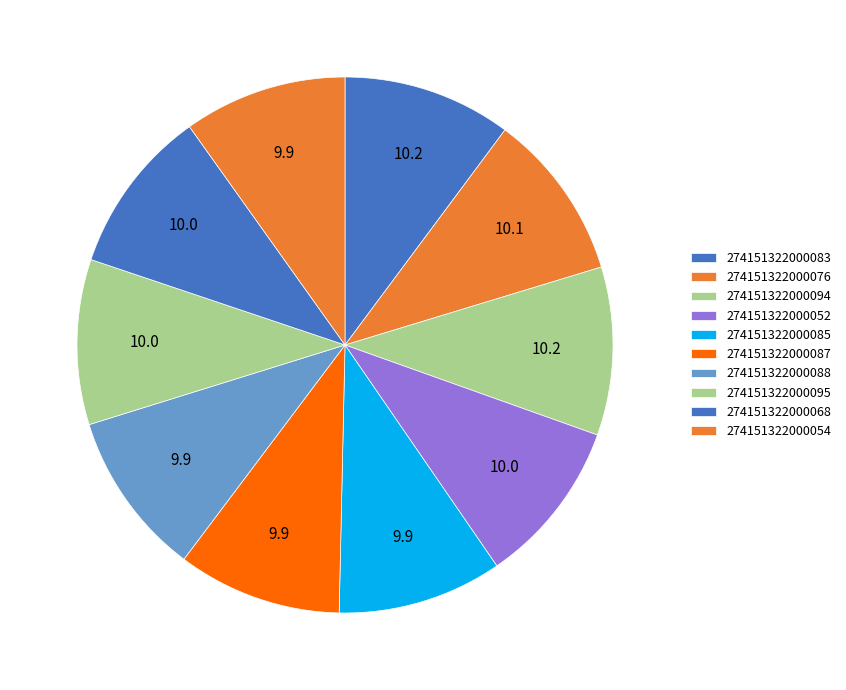

The 274151322000087 slice represents 10% of the pie. True or false?

True